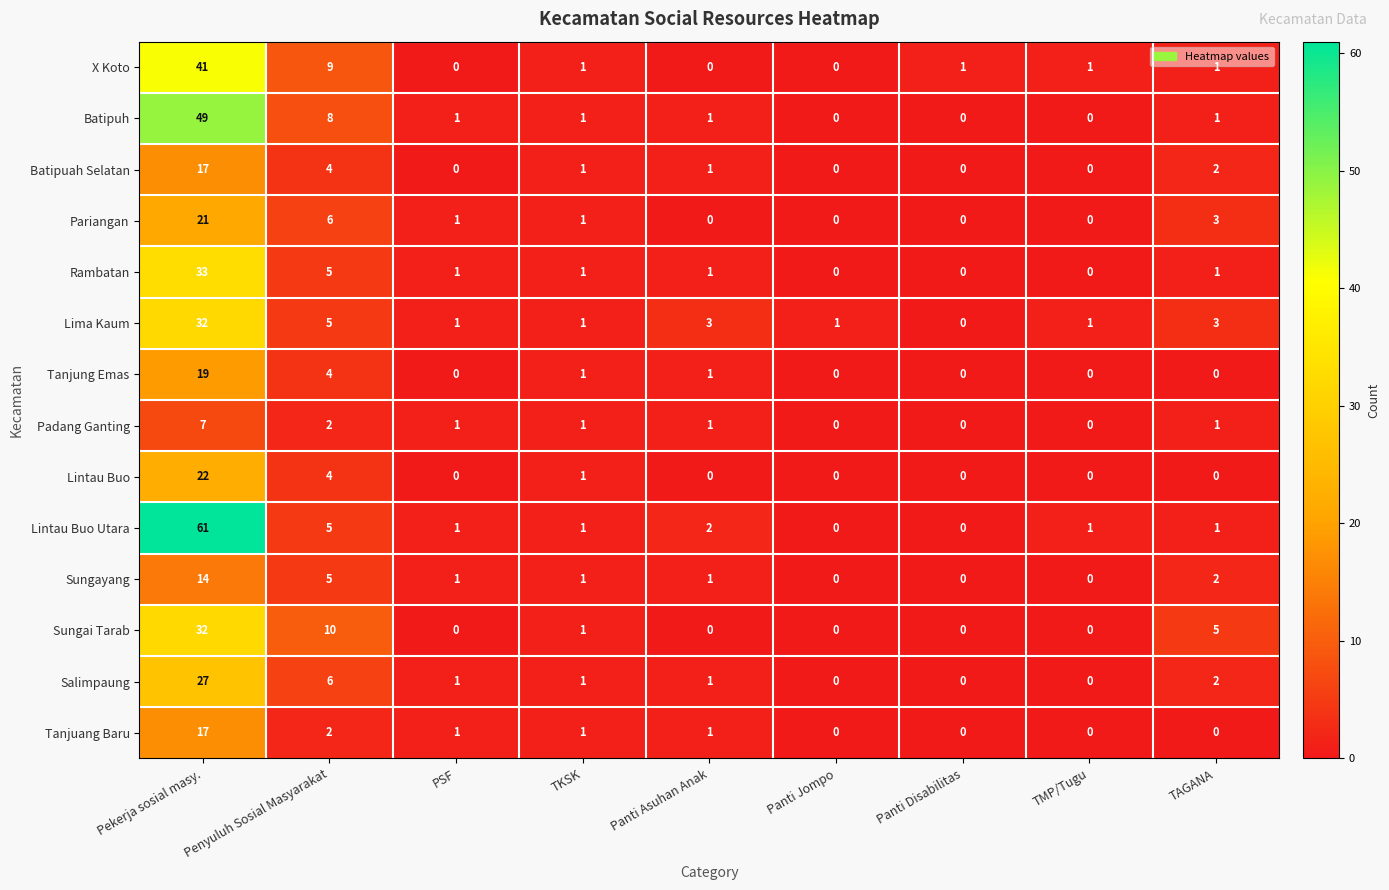

Where is Batipuah Selatan nearest to the value 8?

Penyuluh Sosial Masyarakat